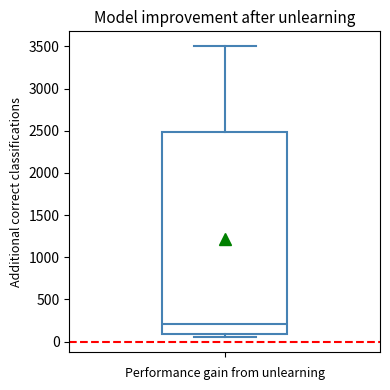

Read this box plot against the y-axis: the position of the median line, the range covered by the box, and the ends of both whiskers. The values are not printed on the chart, so give them approximately, as read against the axis.

median 200, box 100 to 2500, whiskers 50 to 3500